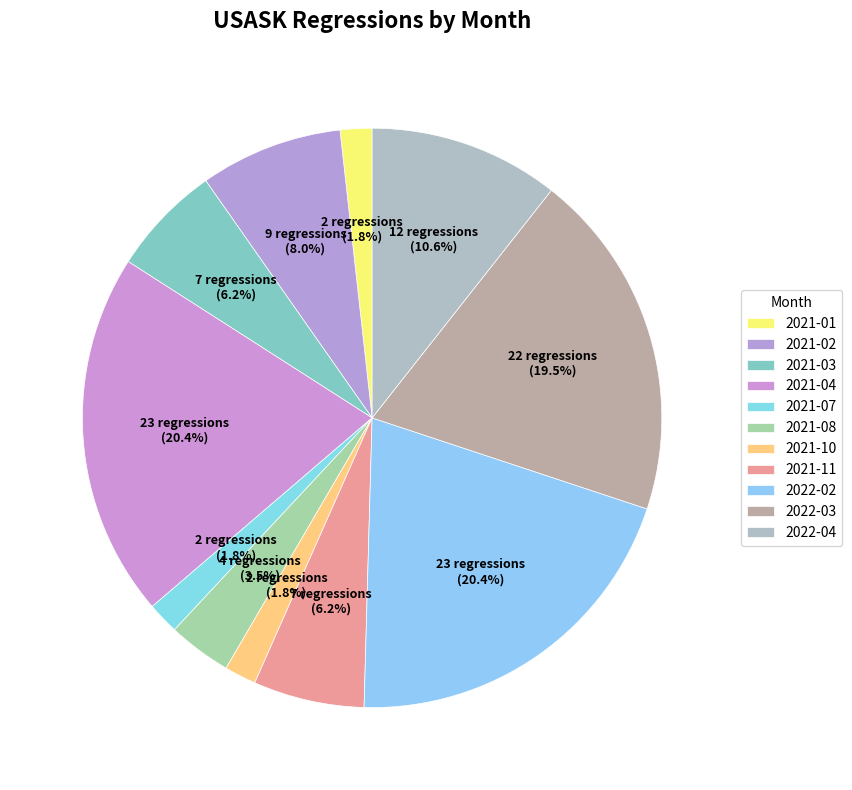

How many segments does this pie chart have?

11